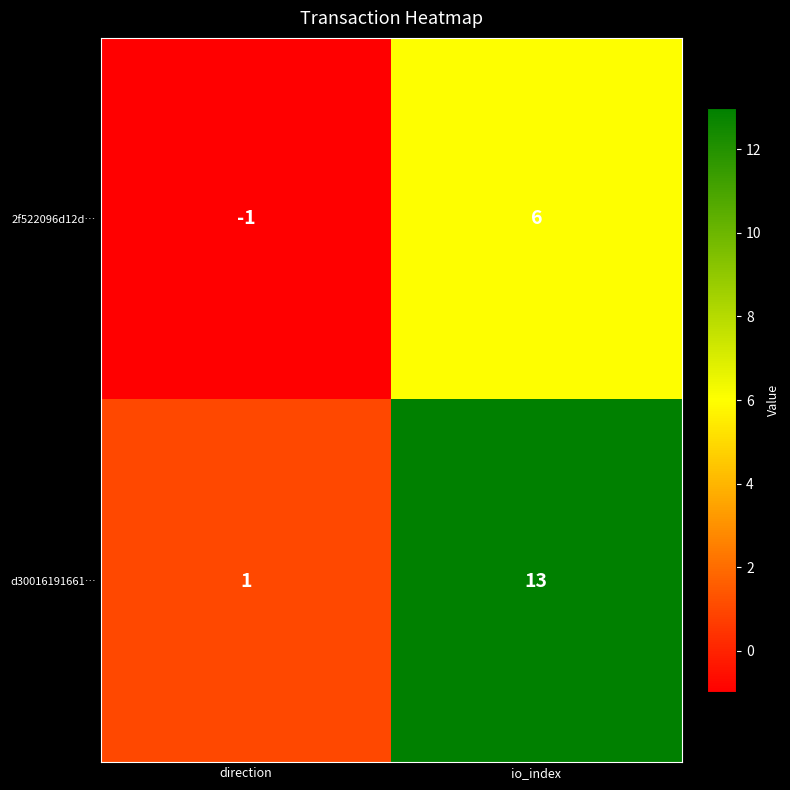

At which category is the sum across all series the highest?

io_index